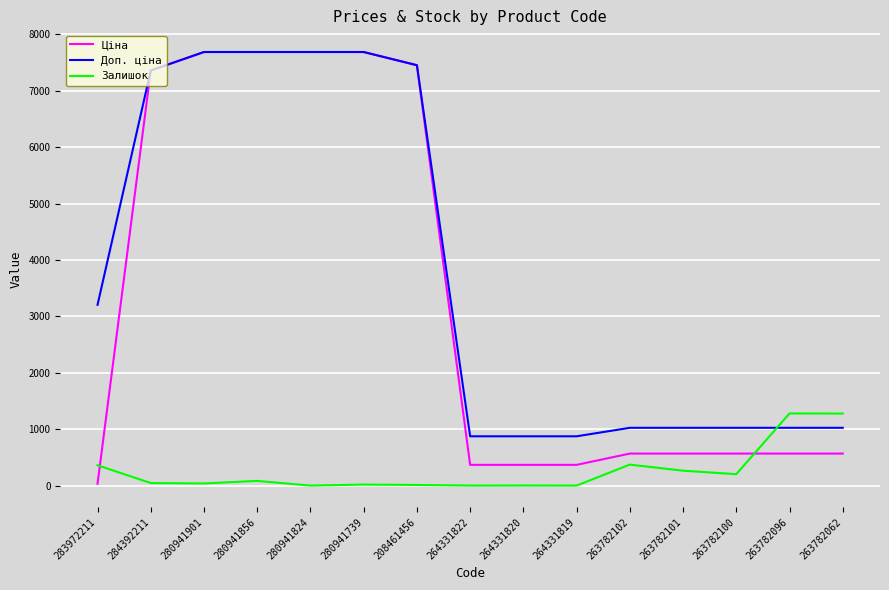

Which series has the largest total across all categories?

Доп. ціна